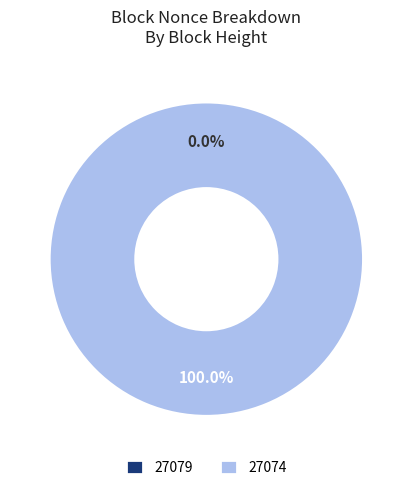

What is the largest slice in the pie chart?

27074